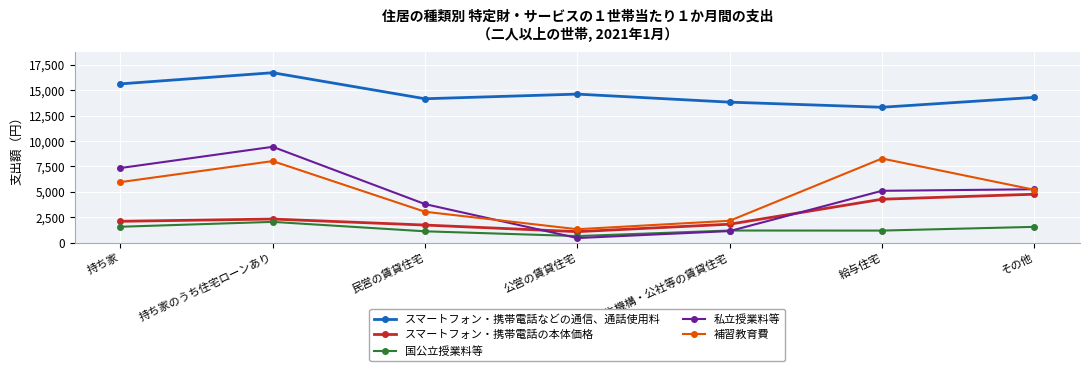

At which category is the sum across all series the highest?

持ち家のうち住宅ローンあり